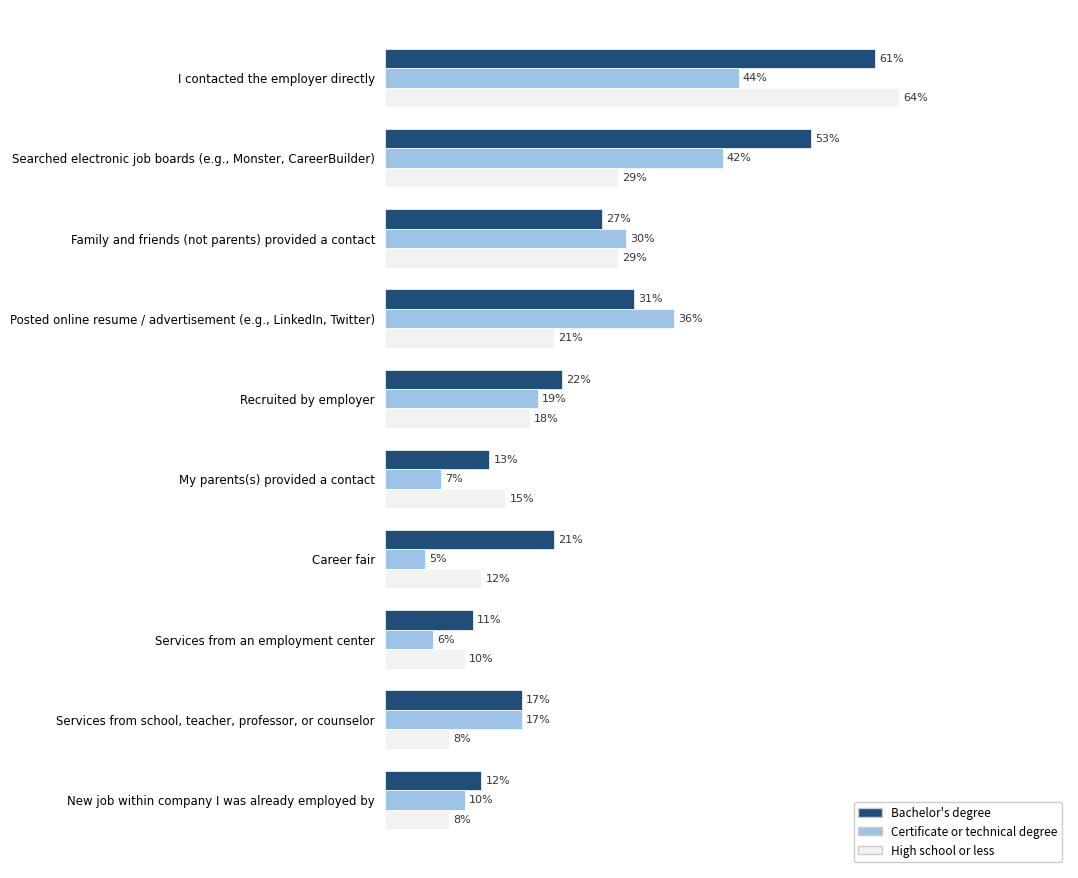

Where is Certificate or technical degree nearest to the value 24?

Recruited by employer